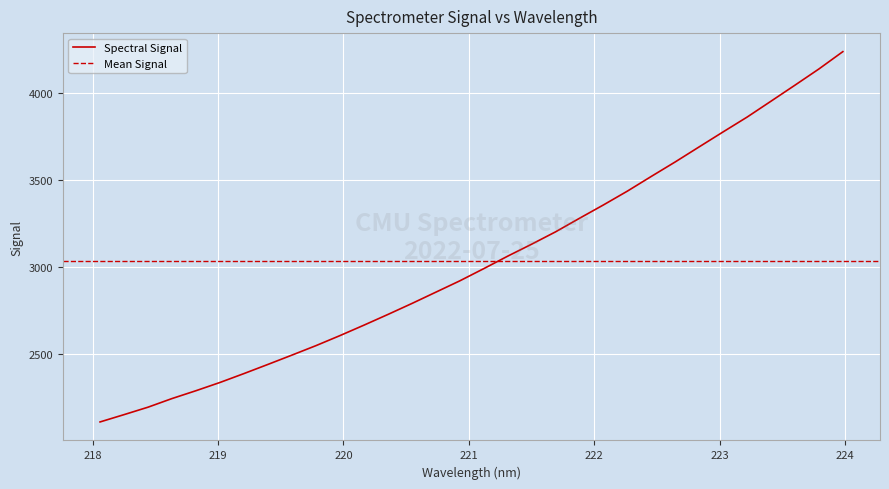

Rank the categories by value from lowest to highest.

218.0596, 218.2508, 218.442, 218.6332, 218.8244, 219.0156, 219.2067, 219.3979, 219.589, 219.7801, 219.9712, 220.1623, 220.3533, 220.5444, 220.7354, 220.9264, 221.1174, 221.3083, 221.4993, 221.6902, 221.8812, 222.0721, 222.263, 222.4538, 222.6447, 222.8355, 223.0264, 223.2172, 223.408, 223.5987, 223.7895, 223.9802